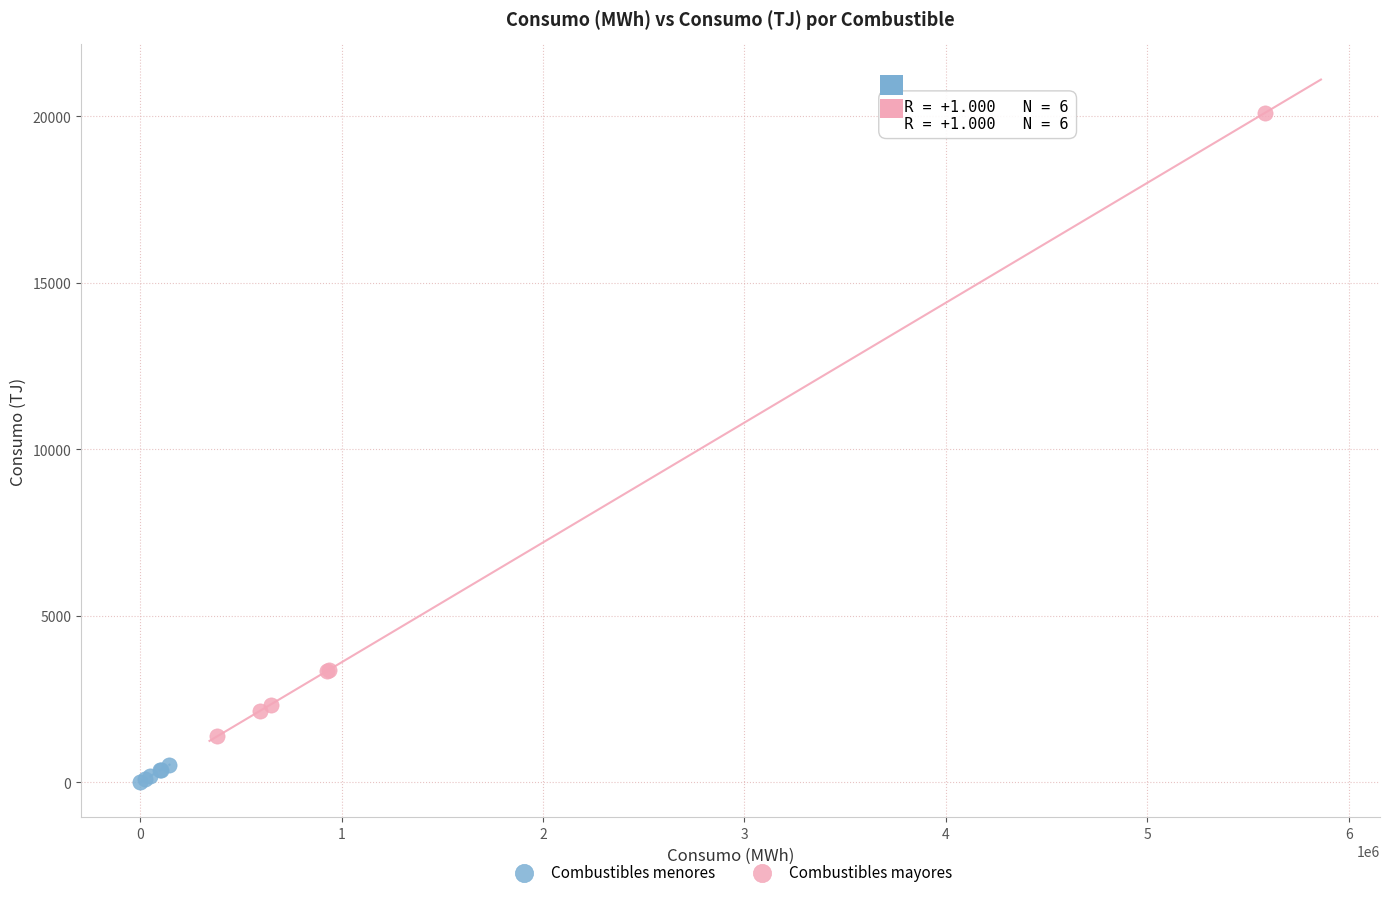

Which series has the largest Y range (max minus min)?

Combustibles mayores